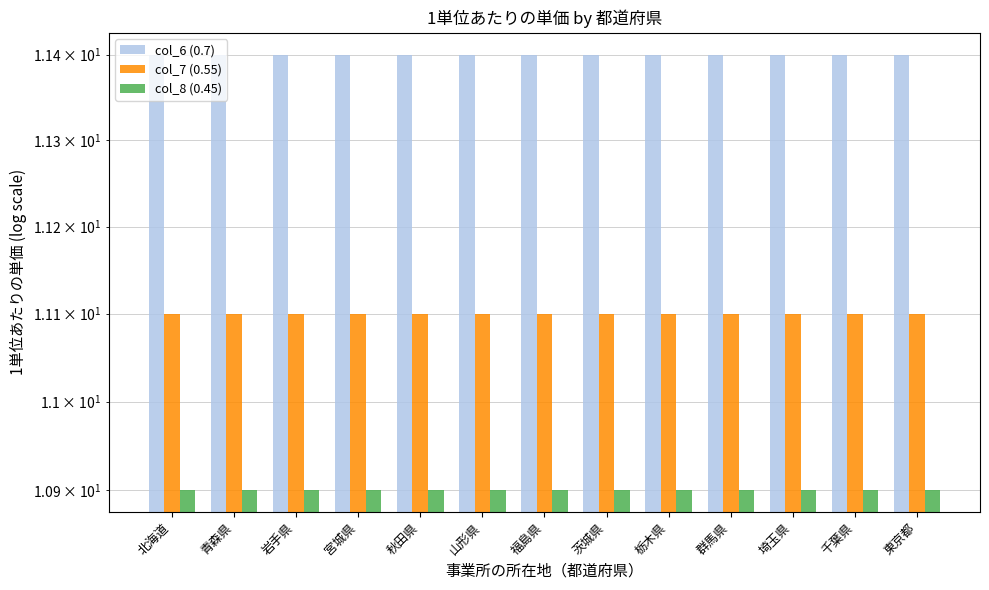

At how many categories does at least one series exceed 10?

13